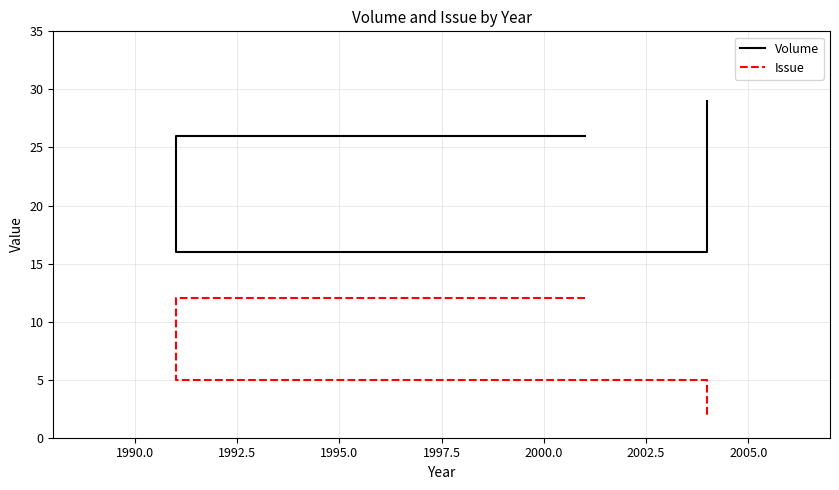

What is the maximum value shown in the chart?

29